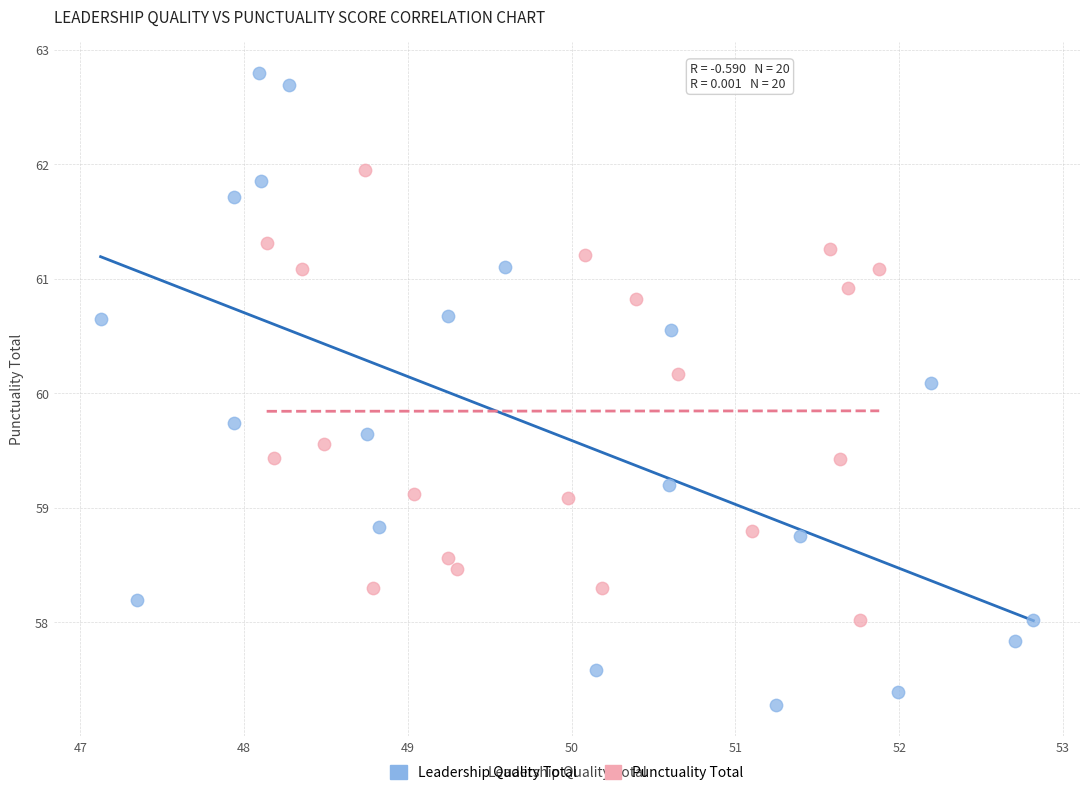

Which series reaches the maximum Y coordinate?

Leadership Quality Total